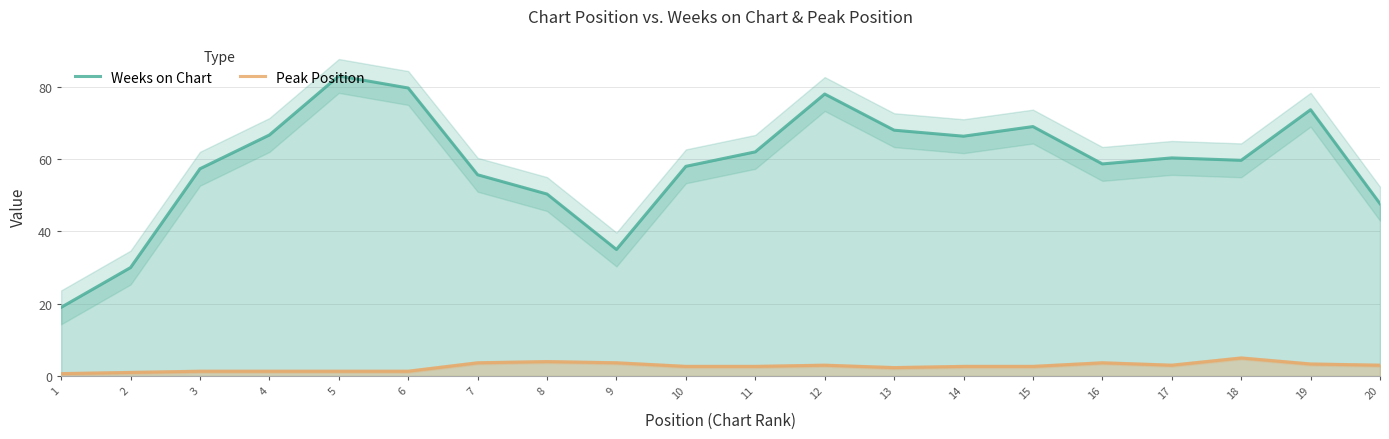

What is the difference between the second highest and second lowest values in the Weeks on Chart series?

49.7